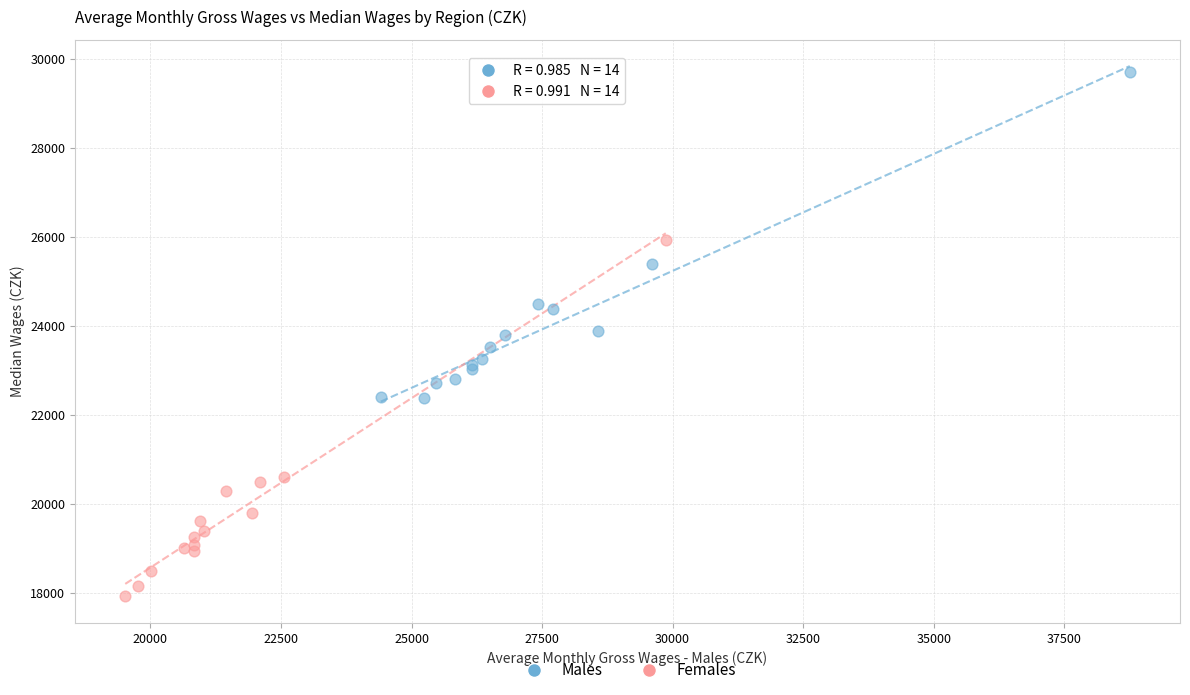

Which series has the largest Y range (max minus min)?

Females